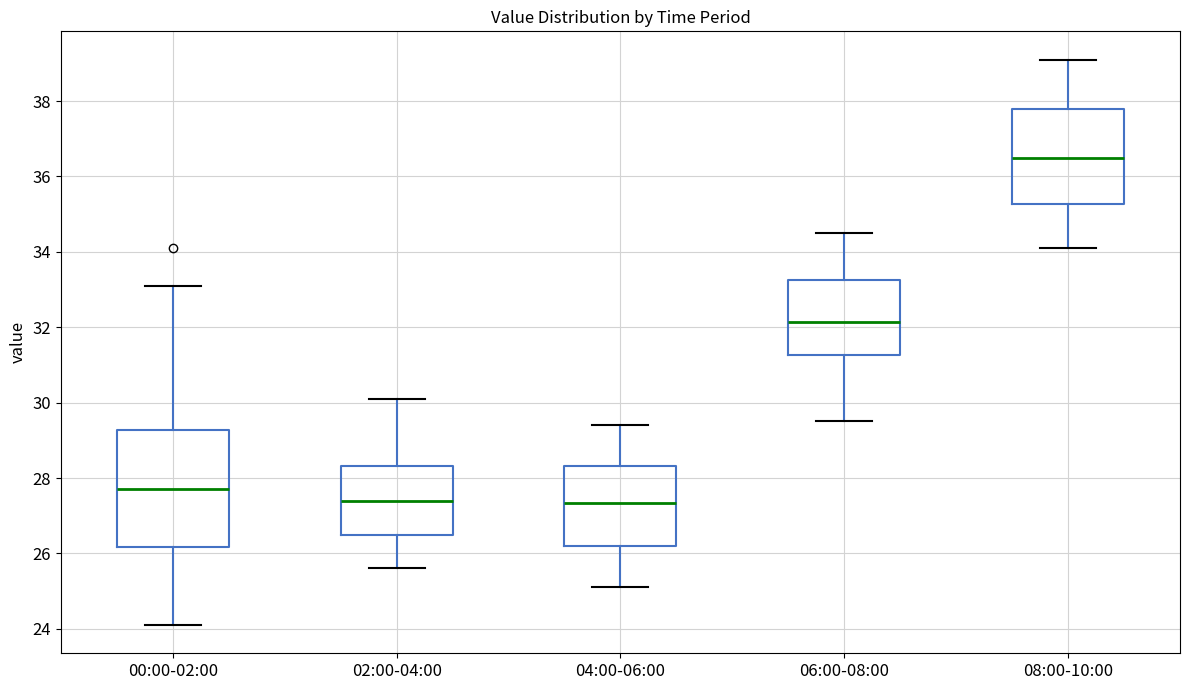

Reading left to right, read every box against the y-axis: the position of its median line, the range the box covers, and the ends of its whiskers. The values are not printed on the chart, so give them approximately, as read against the axis.

00:00-02:00: median 27.8, box 26.2 to 29.2, whiskers 24.2 to 33.2
02:00-04:00: median 27.4, box 26.4 to 28.4, whiskers 25.6 to 30.2
04:00-06:00: median 27.4, box 26.2 to 28.4, whiskers 25.2 to 29.4
06:00-08:00: median 32.2, box 31.2 to 33.2, whiskers 29.6 to 34.6
08:00-10:00: median 36.6, box 35.2 to 37.8, whiskers 34.2 to 39.2